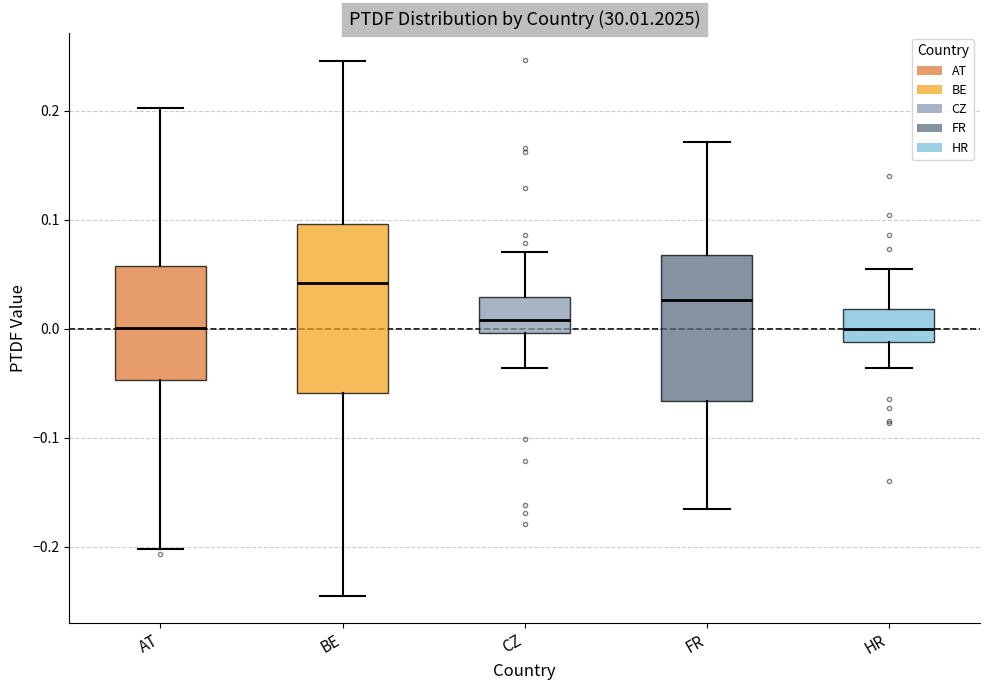

Where is the lower edge of the box for FR on the y-axis? The values are not printed on the chart, so give them approximately, as read against the axis.

-0.07